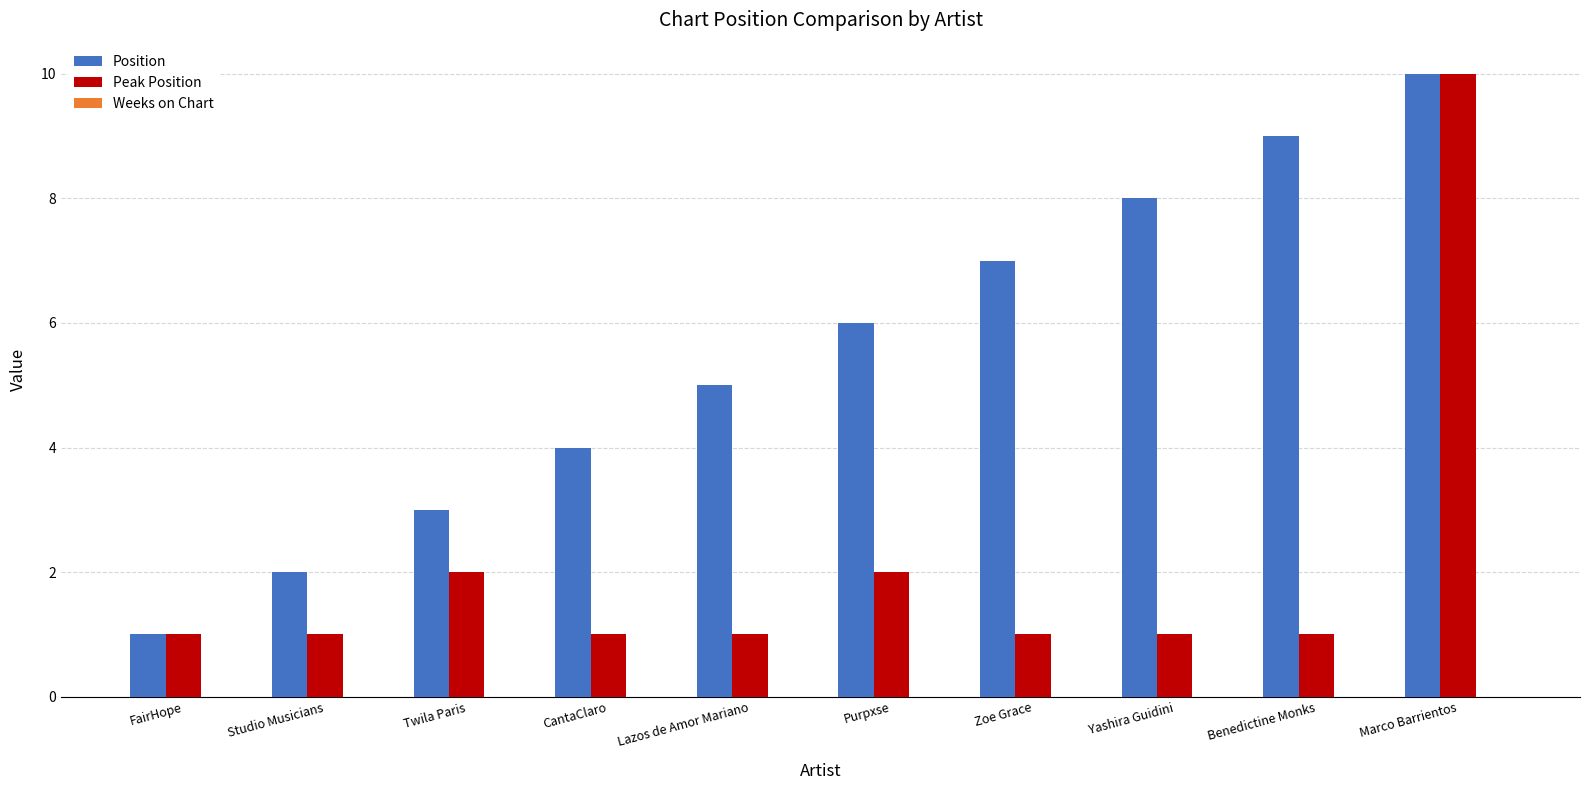

What is the value of the Position bar at the 3rd from the left?

3